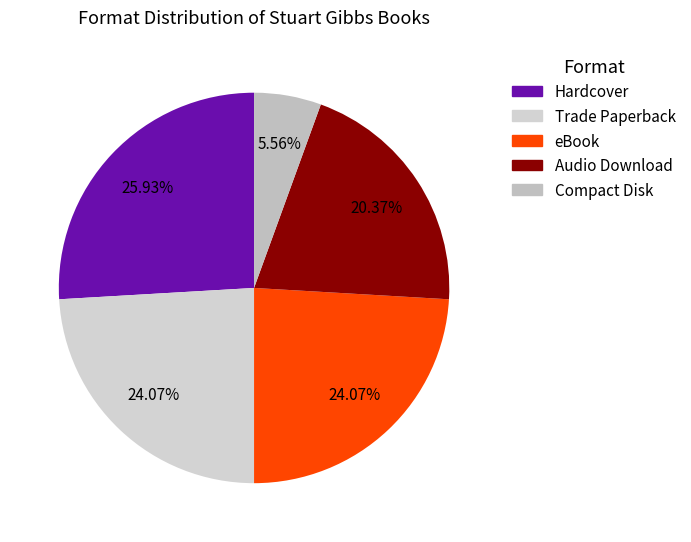

To the nearest percent, what is the difference between the Compact Disk and Audio Download slice percentages?

15%